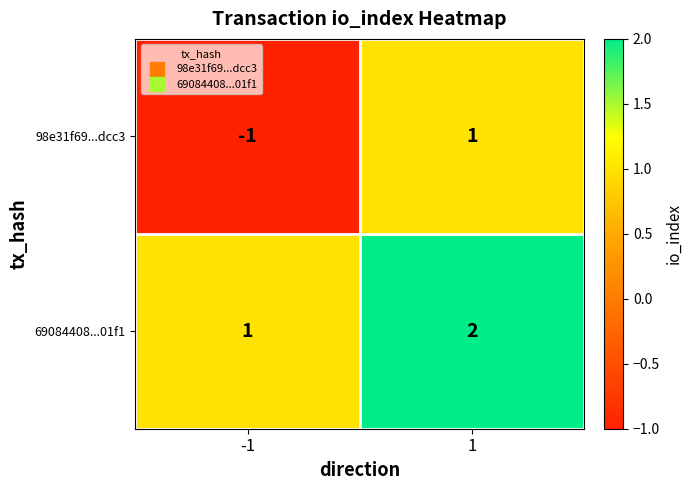

Reading left to right, list all the values displayed in this chart.

98e31f69...dcc3: -1=-1	1=1
69084408...01f1: -1=1	1=2